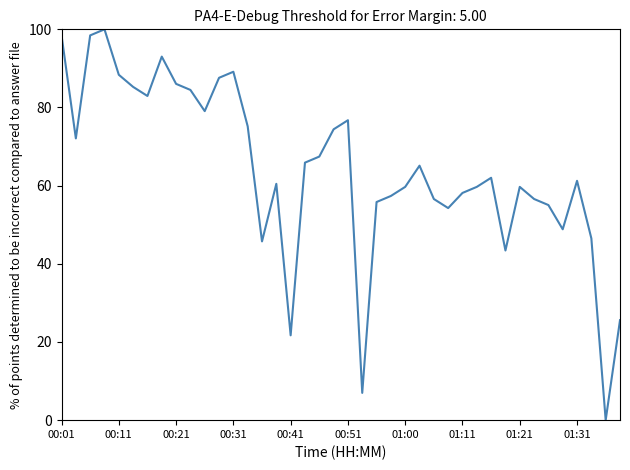

What is the difference between the maximum and minimum values?

100.0